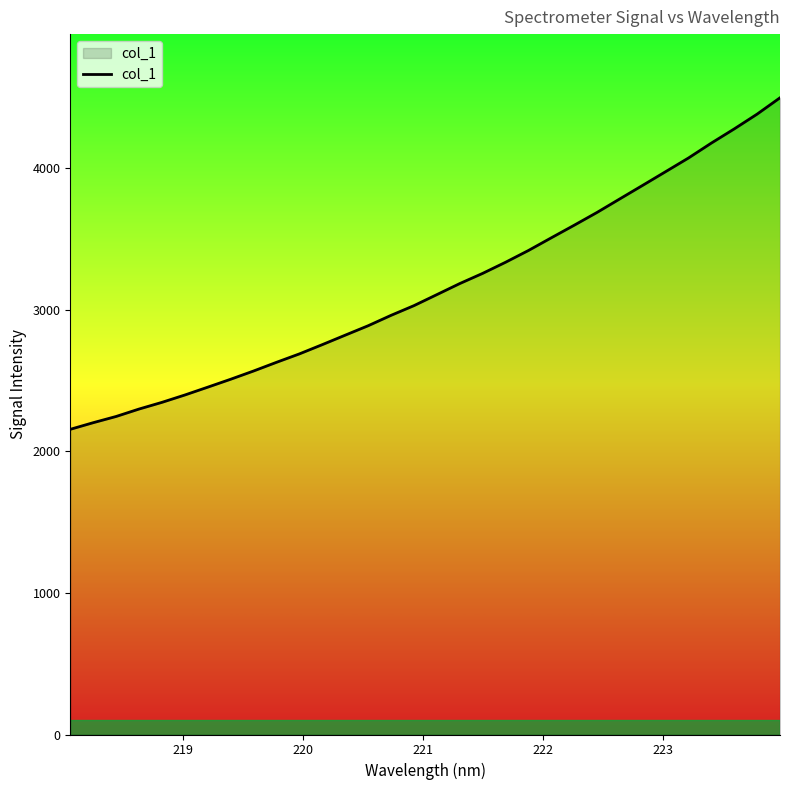

Count the number of data series in this chart.

1